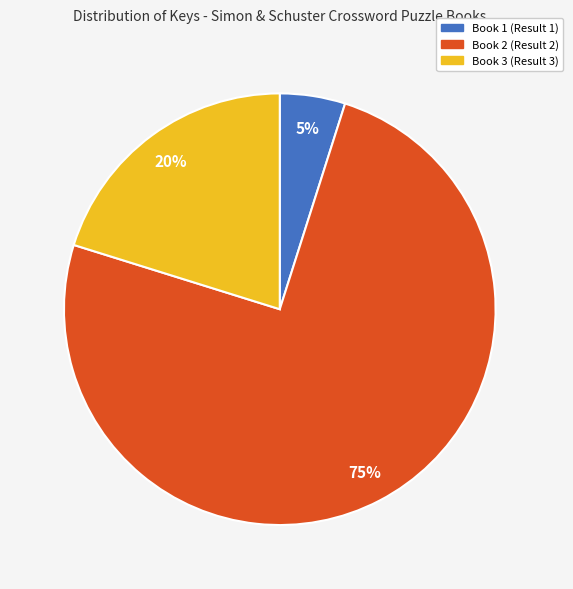

Count the number of slices in the pie.

3